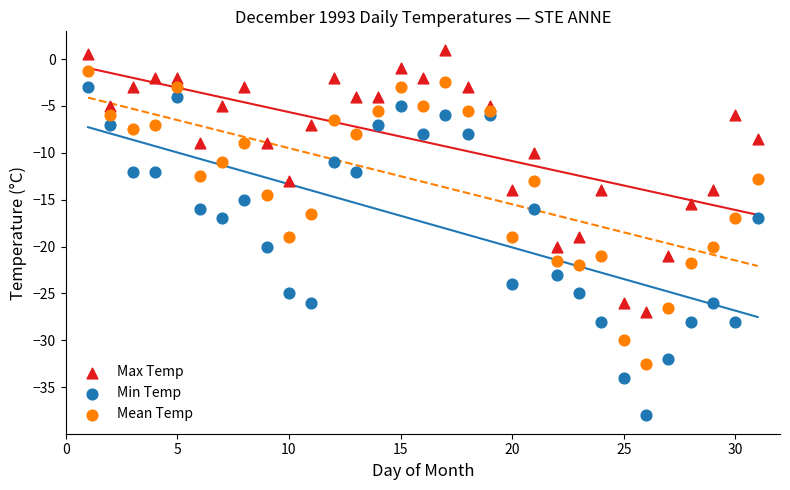

What are all the series names shown in the legend?

Max Temp, Min Temp, Mean Temp